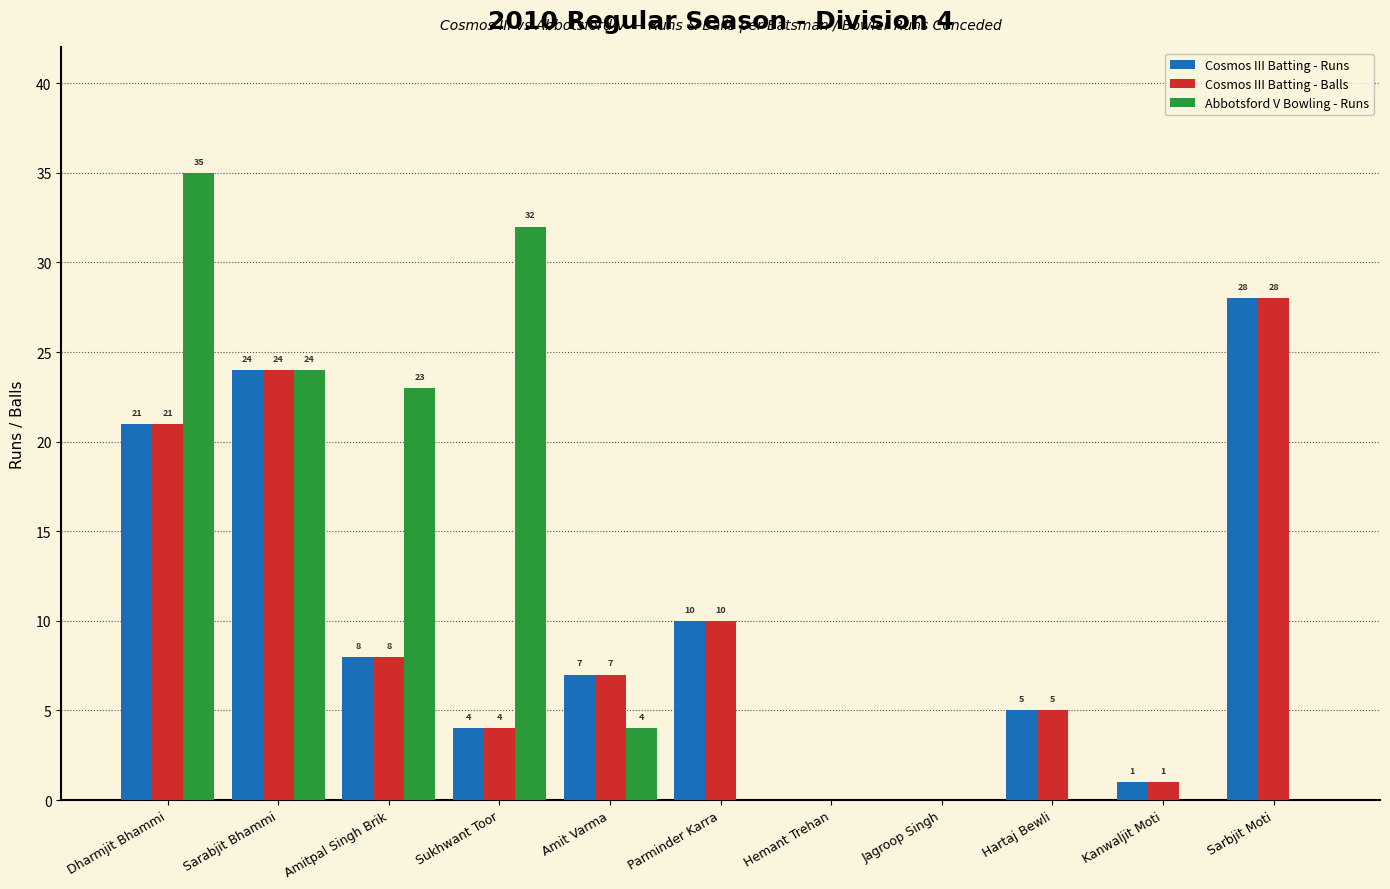

Between Dharmjit Bhammi and Hemant Trehan, which series saw the biggest shift?

Abbotsford V Bowling - Runs